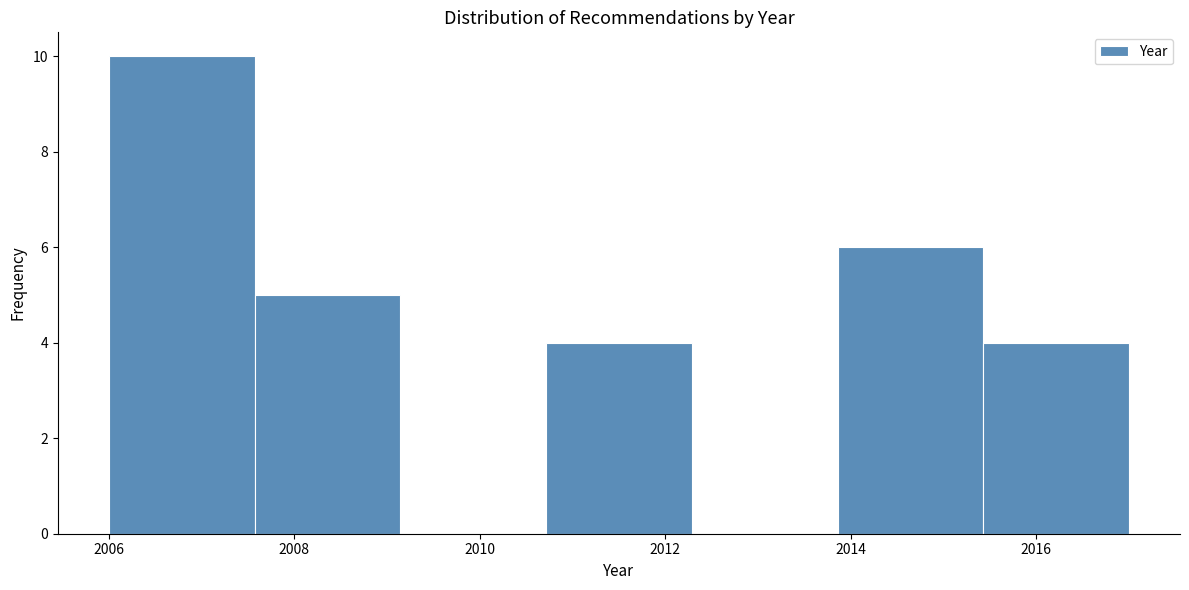

Reading left to right, list every bar in this chart as the range it spans on the x-axis followed by its height. Neither the bar edges nor the heights are printed on the chart, so give them approximately, as read against the axes.

2006.0 to 2007.6: 10
2007.6 to 2009.2: 5
2009.2 to 2010.8: 0
2010.8 to 2012.2: 4
2012.2 to 2013.8: 0
2013.8 to 2015.4: 6
2015.4 to 2017.0: 4